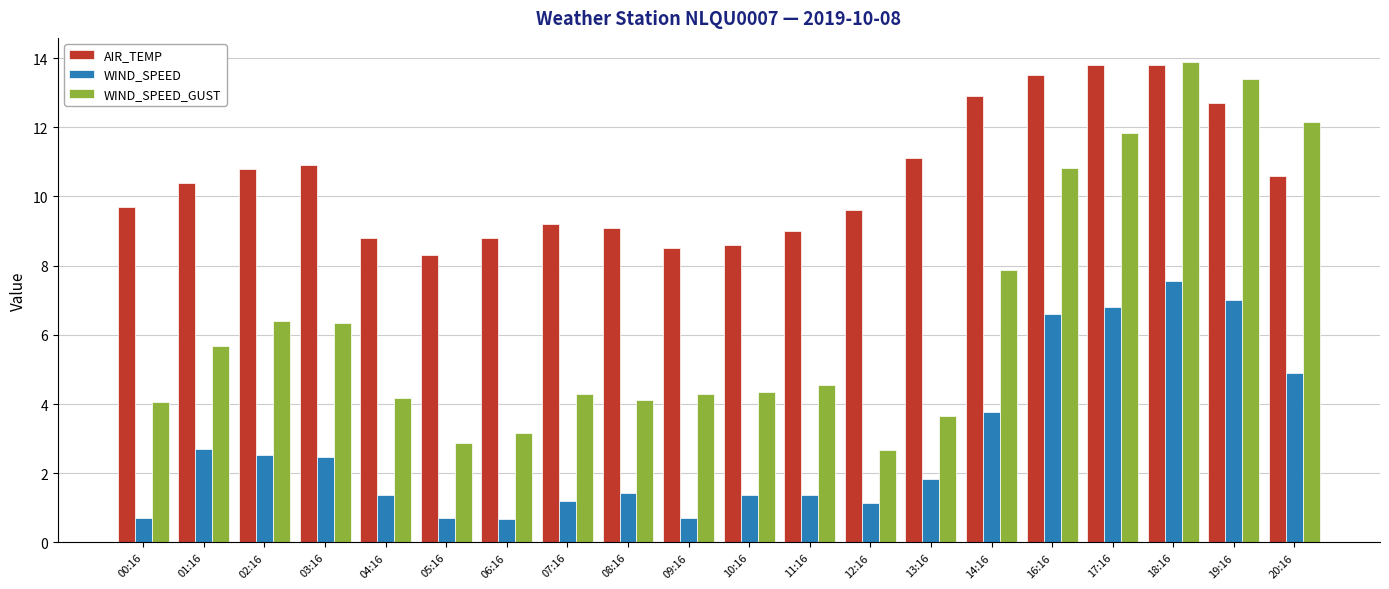

What is the sum of all AIR_TEMP values?

210.1